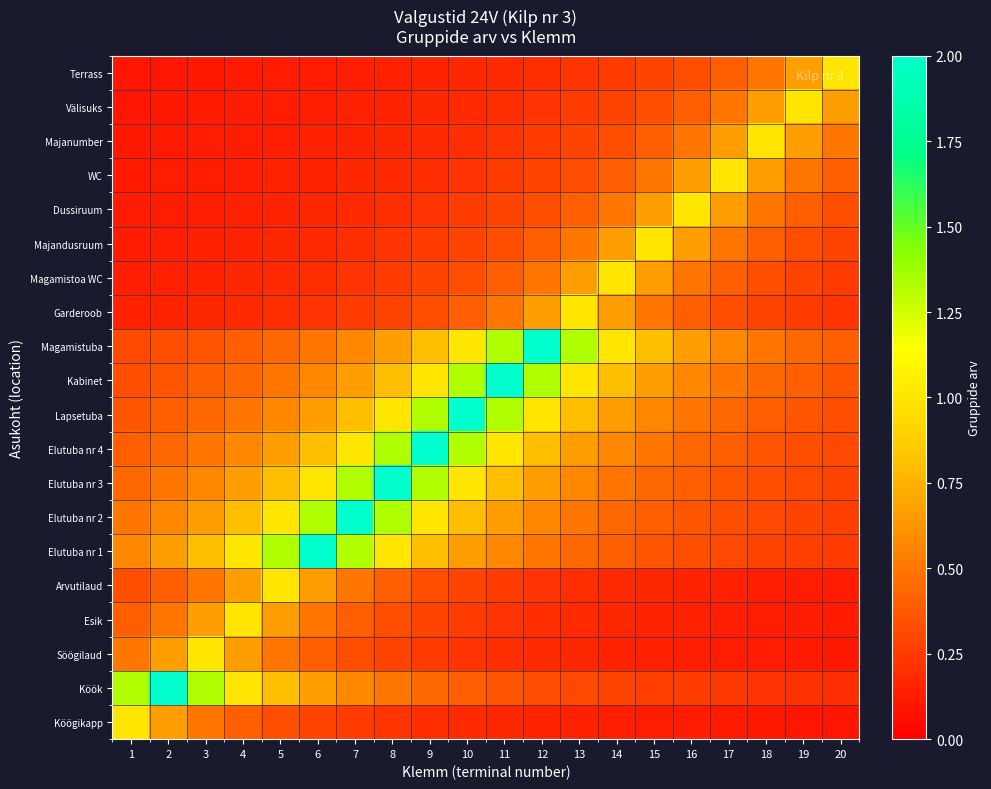

At 1, list the series in order from smallest to largest.

Terrass, Välisuks, Majanumber, WC, Dussiruum, Majandusruum, Magamistoa WC, Garderoob, Magamistuba, Arvutilaud, Kabinet, Lapsetuba, Esik, Elutuba nr 4, Elutuba nr 3, Söögilaud, Elutuba nr 2, Elutuba nr 1, Köögikapp, Köök